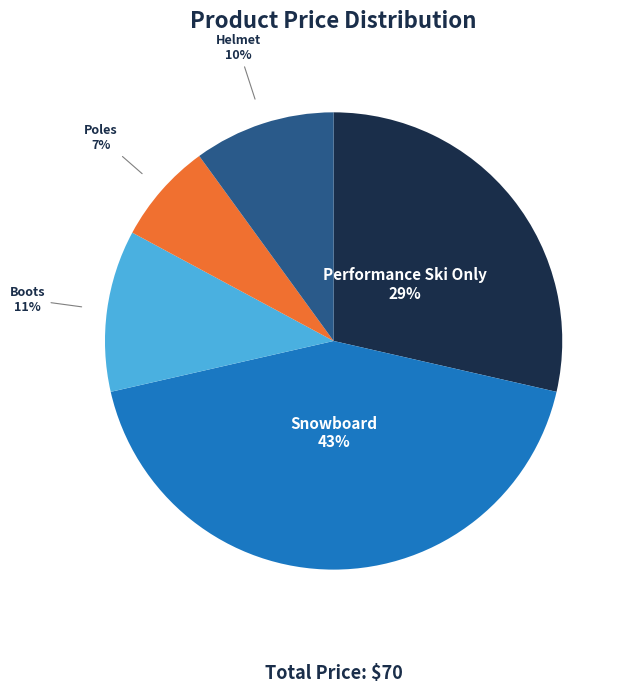

What is the ratio of the value at Boots to the value at Performance Ski Only?

0.4